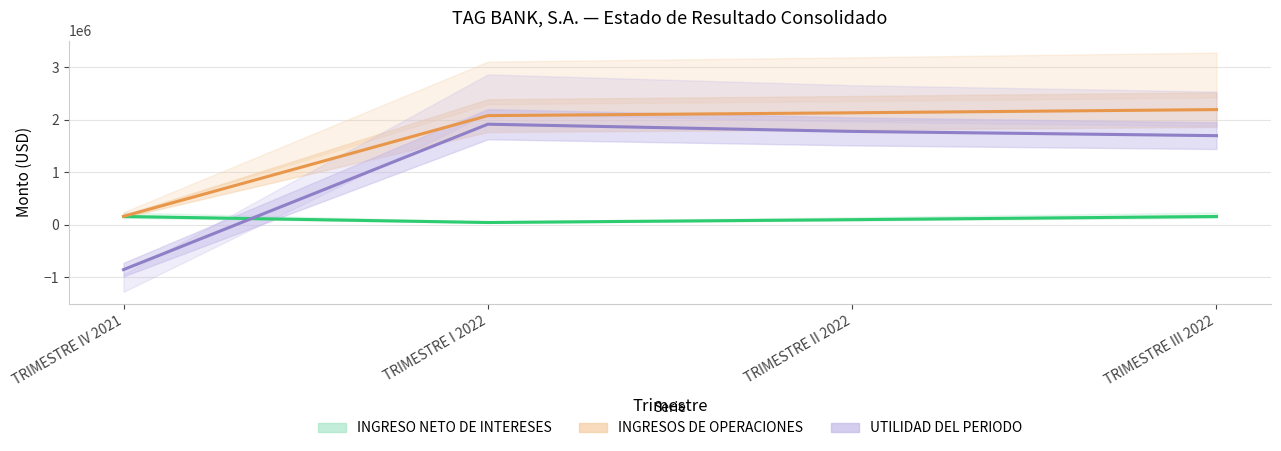

Does the chart display data point markers on the line(s)?

No